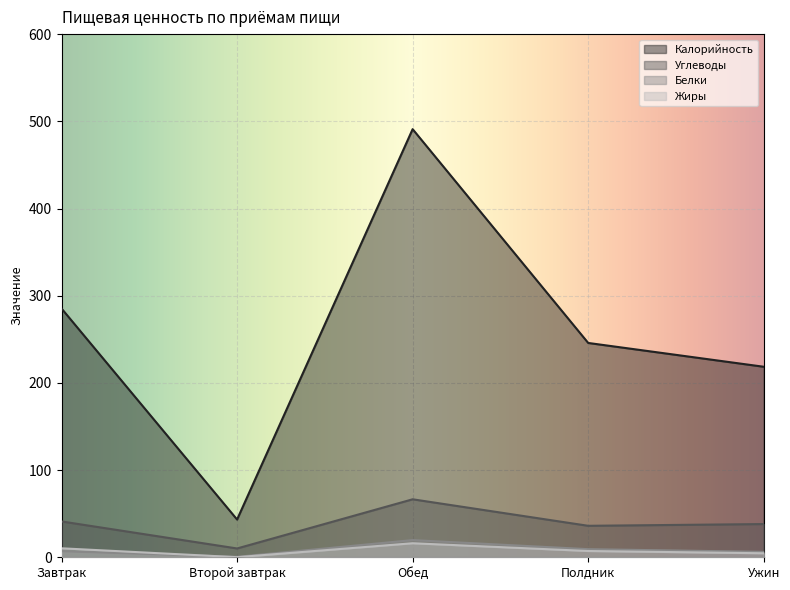

At which category does Белки reach its first local valley?

Второй завтрак